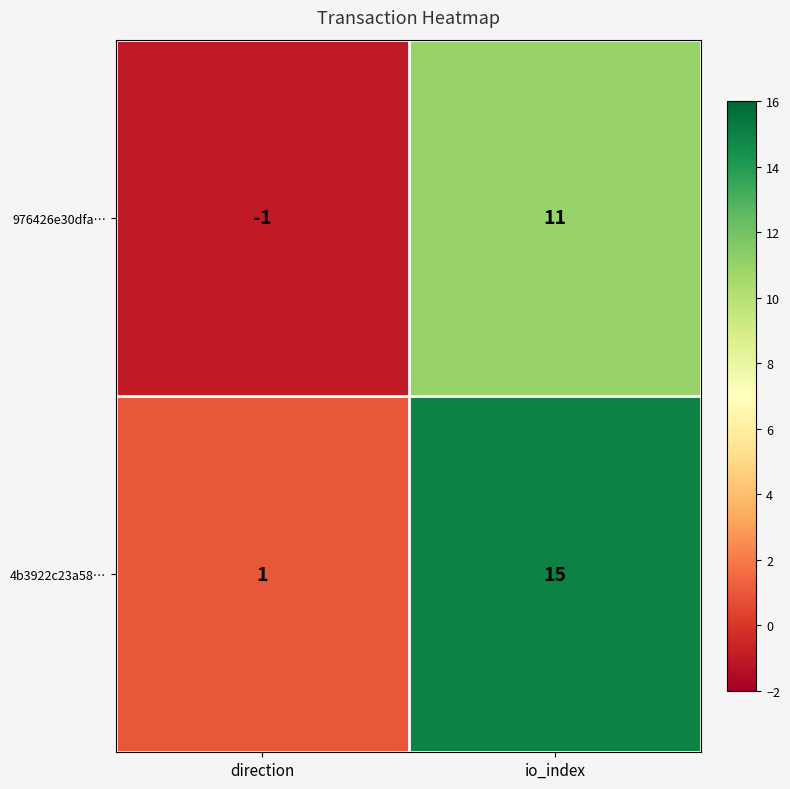

Rank the series by their maximum value, from highest to lowest.

4b3922c23a58…, 976426e30dfa…